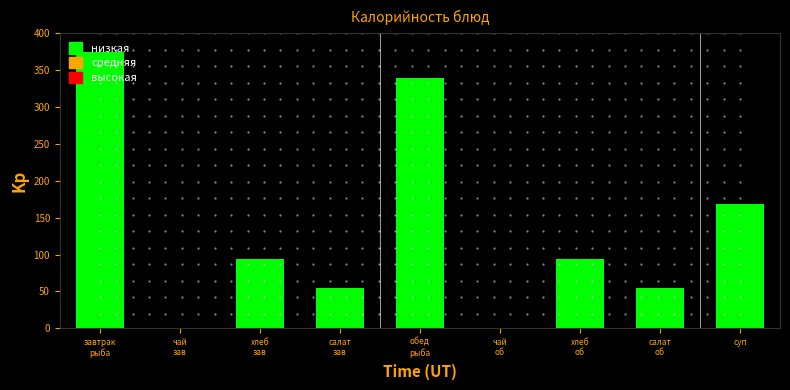

Is it true that the value at суп is 168?

True